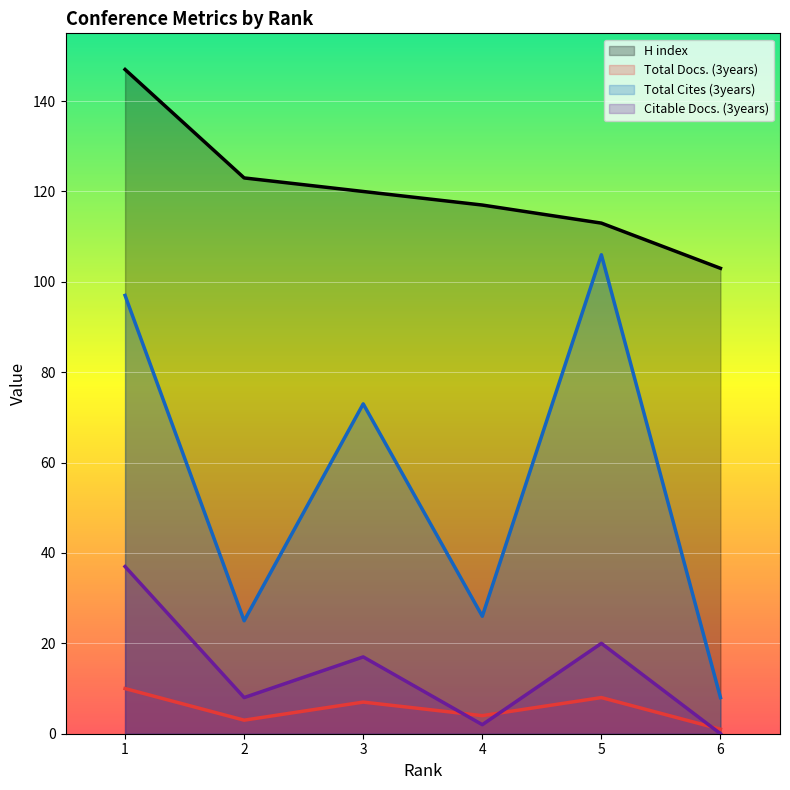

Reading left to right, transcribe all the data shown in this chart.

H index: 147	123	120	117	113	103
Total Docs. (3years): 10	3	7	4	8	1
Total Cites (3years): 97	25	73	26	106	8
Citable Docs. (3years): 37	8	17	2	20	0